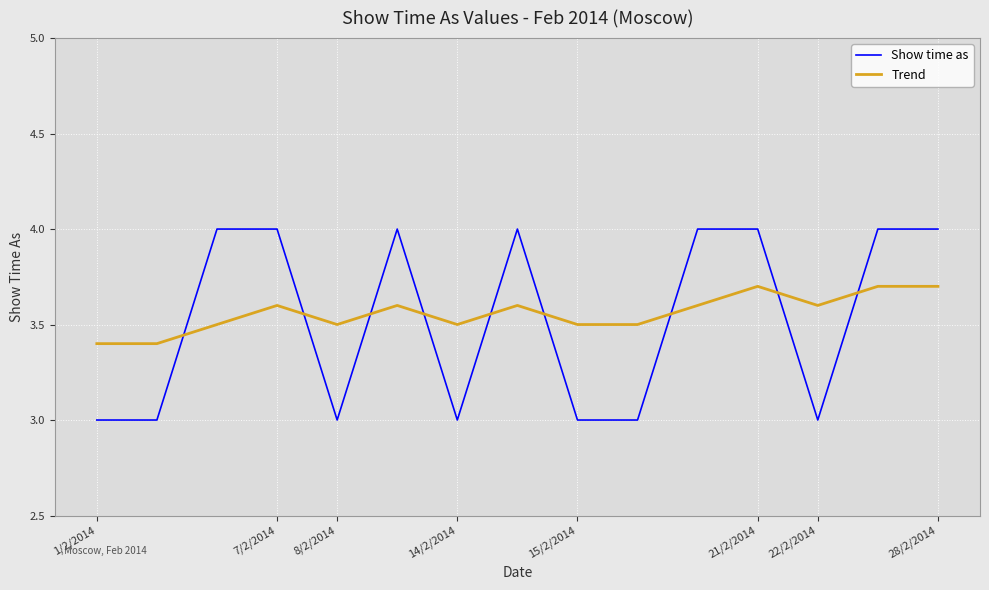

How many intersections are there between Trend and Show time as?

9